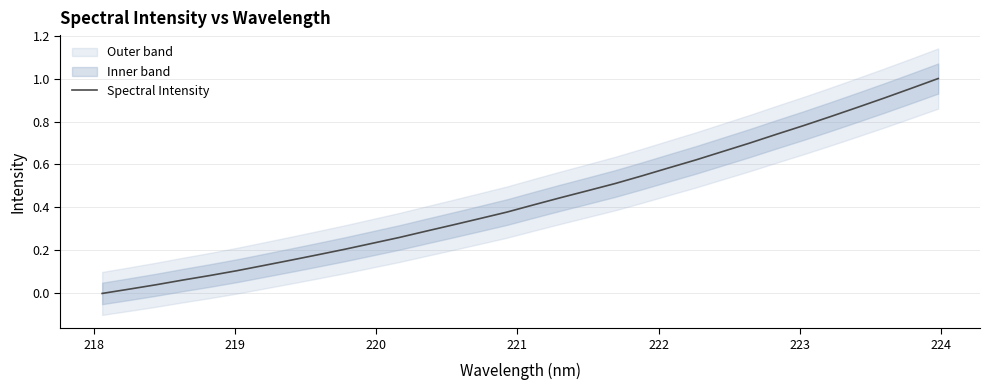

How many lines are shown in the chart?

1